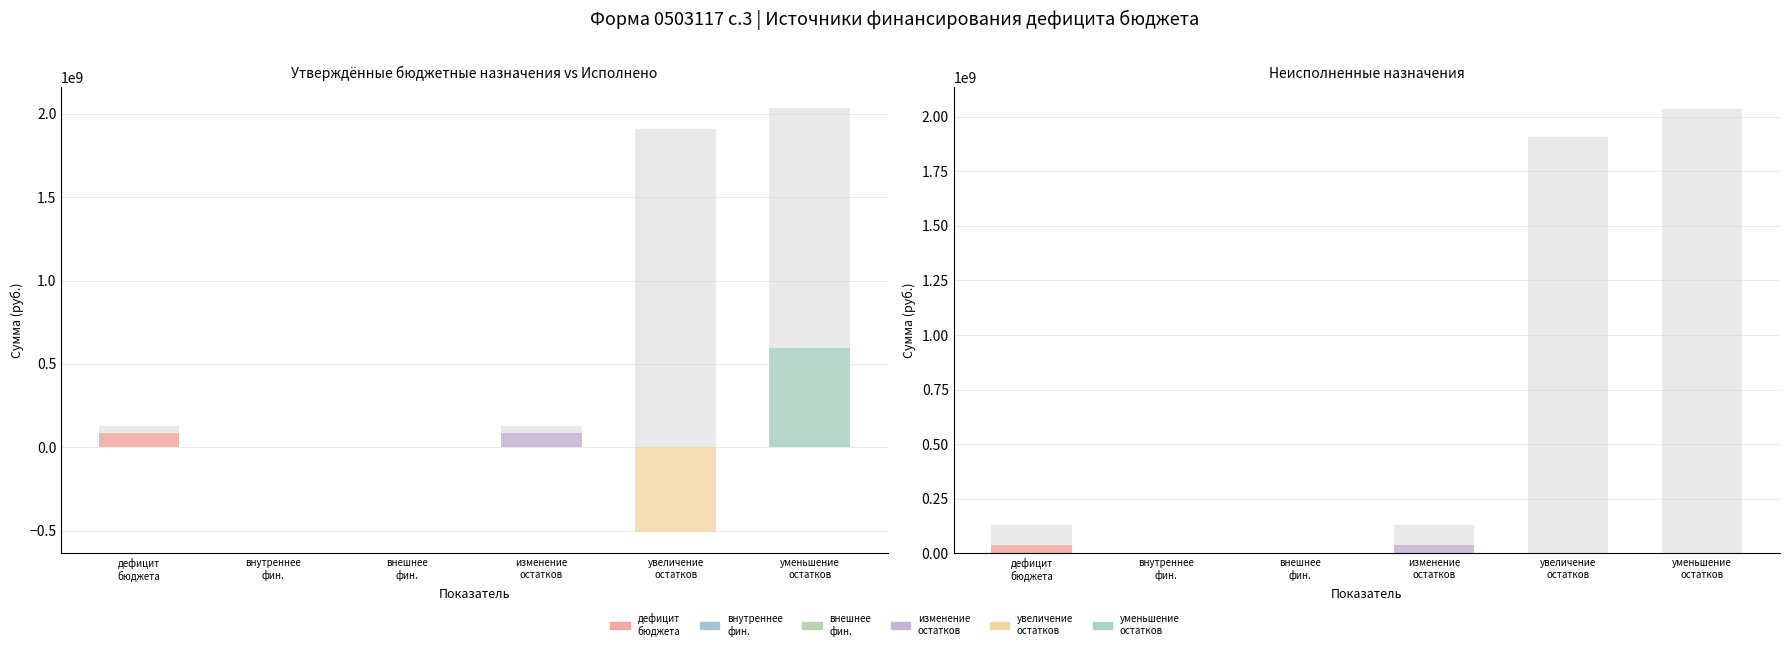

The Утверждённые бюджетные назначения series shows 1214707869.8 at уменьшение остатков средств, всего. True or false?

False